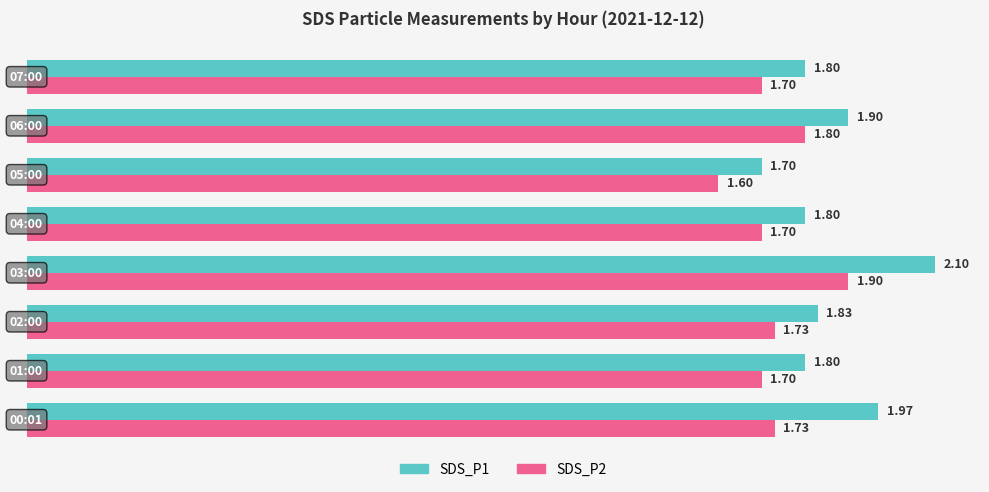

Which series has the widest spread of values?

SDS_P1